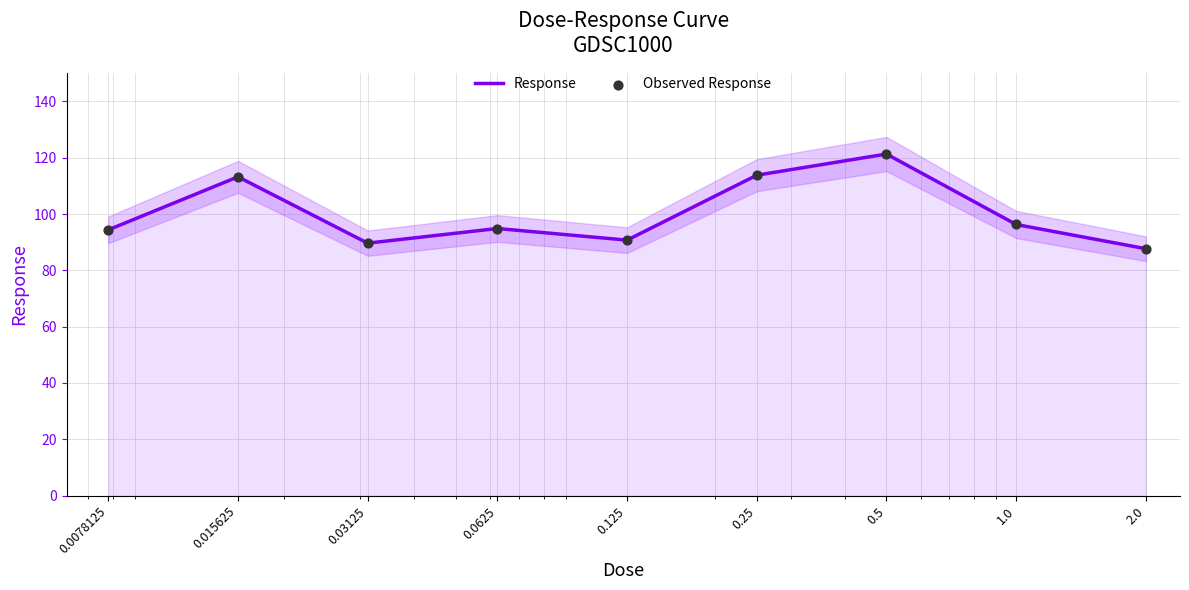

Is the value of Observed Response at 2.0 greater than the value of Response at 0.0078125?

No